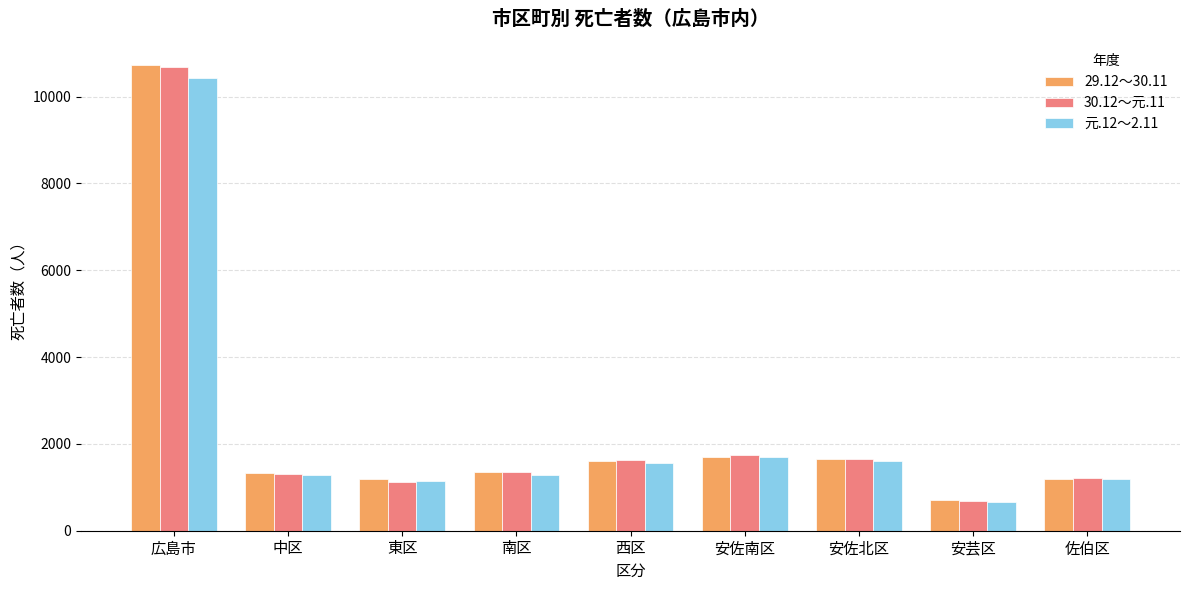

What is the greatest value displayed?

10725